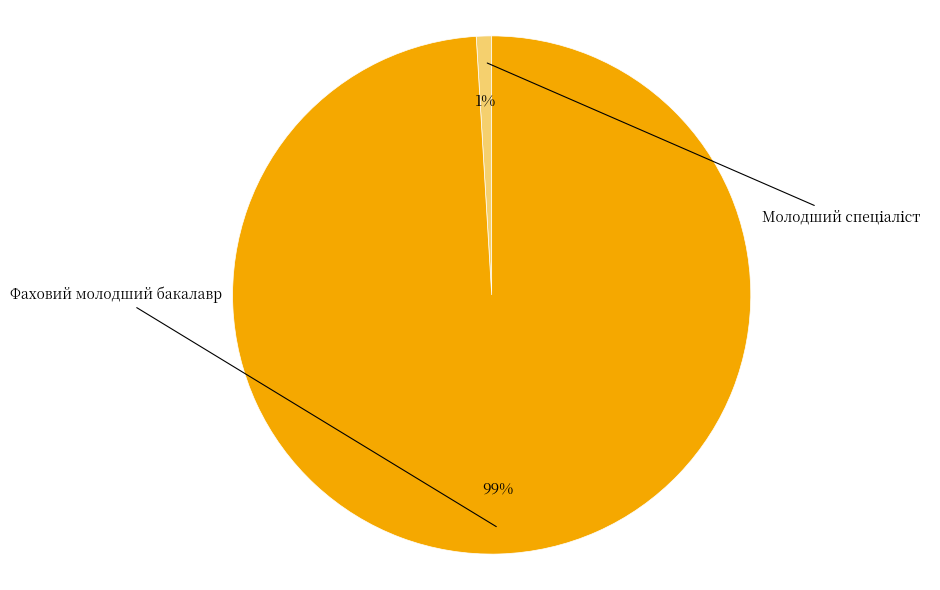

Is there a majority slice in this chart?

Yes